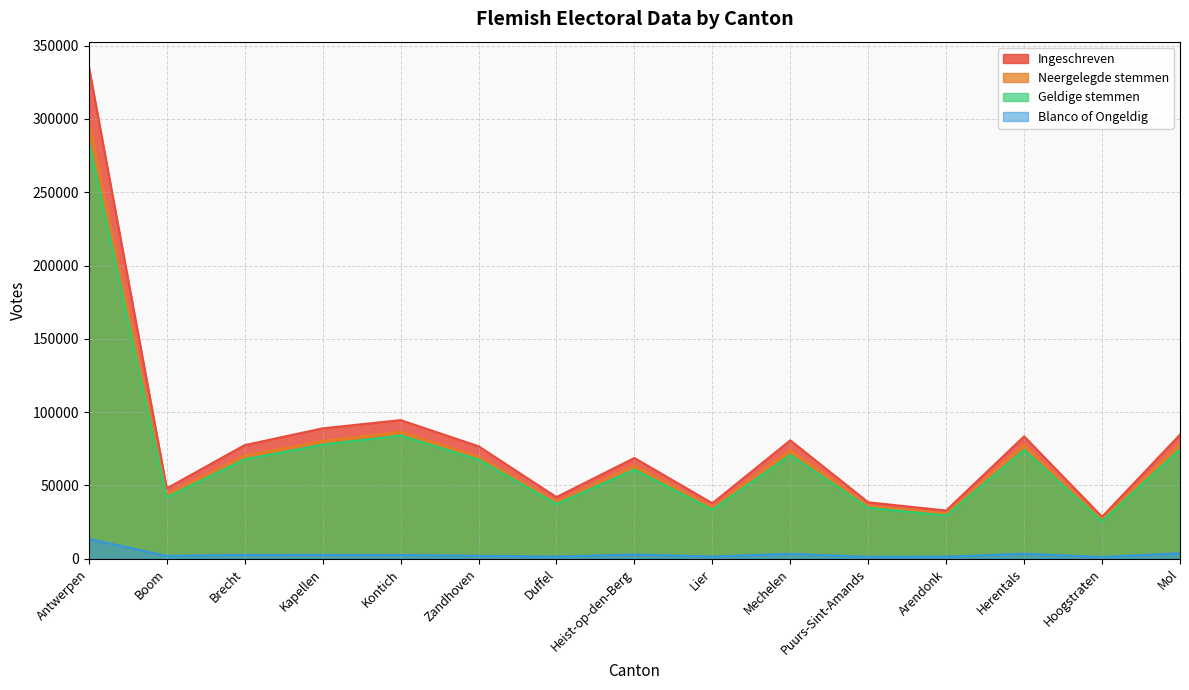

True or false: Geldige stemmen and Neergelegde stemmen cross at least once.

False